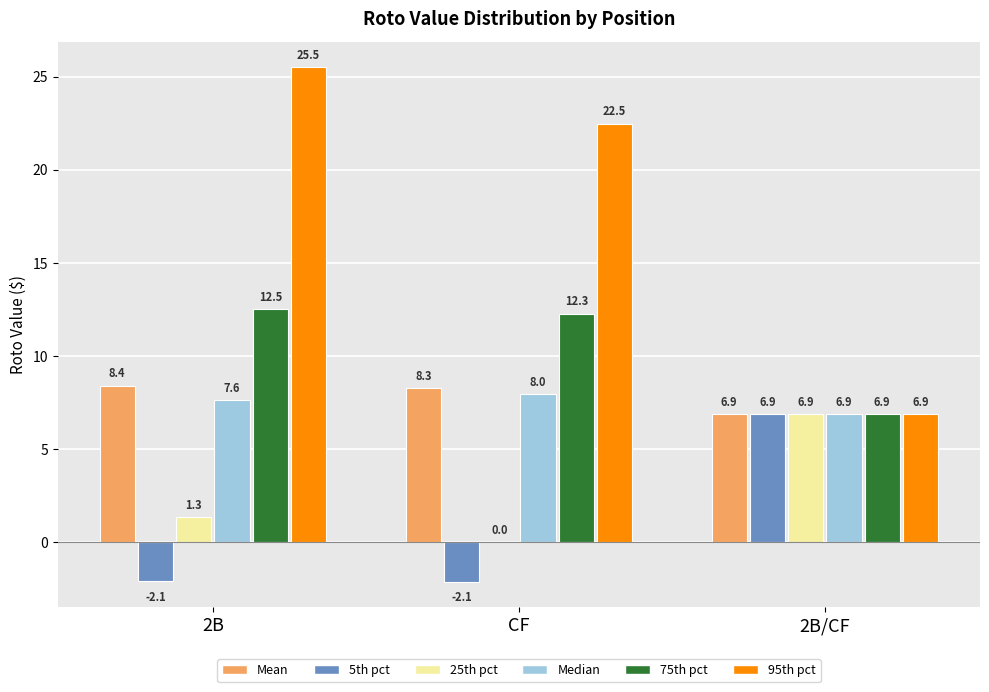

Reading left to right, list all the values displayed in this chart.

Mean: 2B=8.4	CF=8.3	2B/CF=6.9
5th pct: 2B=-2.1	CF=-2.1	2B/CF=6.9
25th pct: 2B=1.3	CF=0.0	2B/CF=6.9
Median: 2B=7.6	CF=8.0	2B/CF=6.9
75th pct: 2B=12.5	CF=12.3	2B/CF=6.9
95th pct: 2B=25.5	CF=22.5	2B/CF=6.9